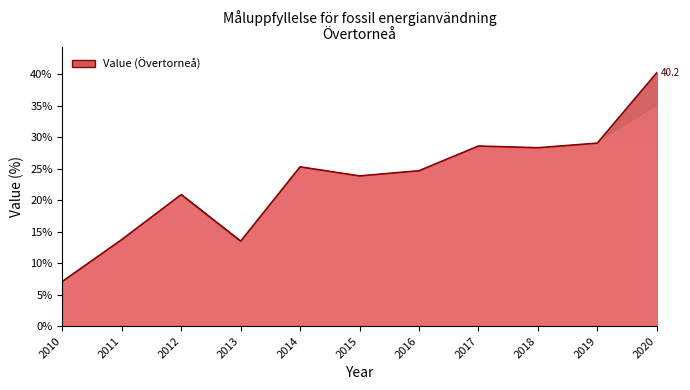

What is the difference between the values at 2016 and 2018?

3.7